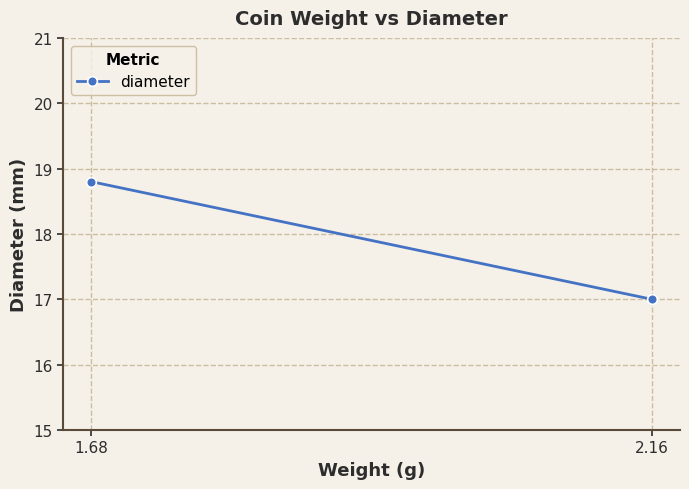

Count the number of values greater than 18.

1